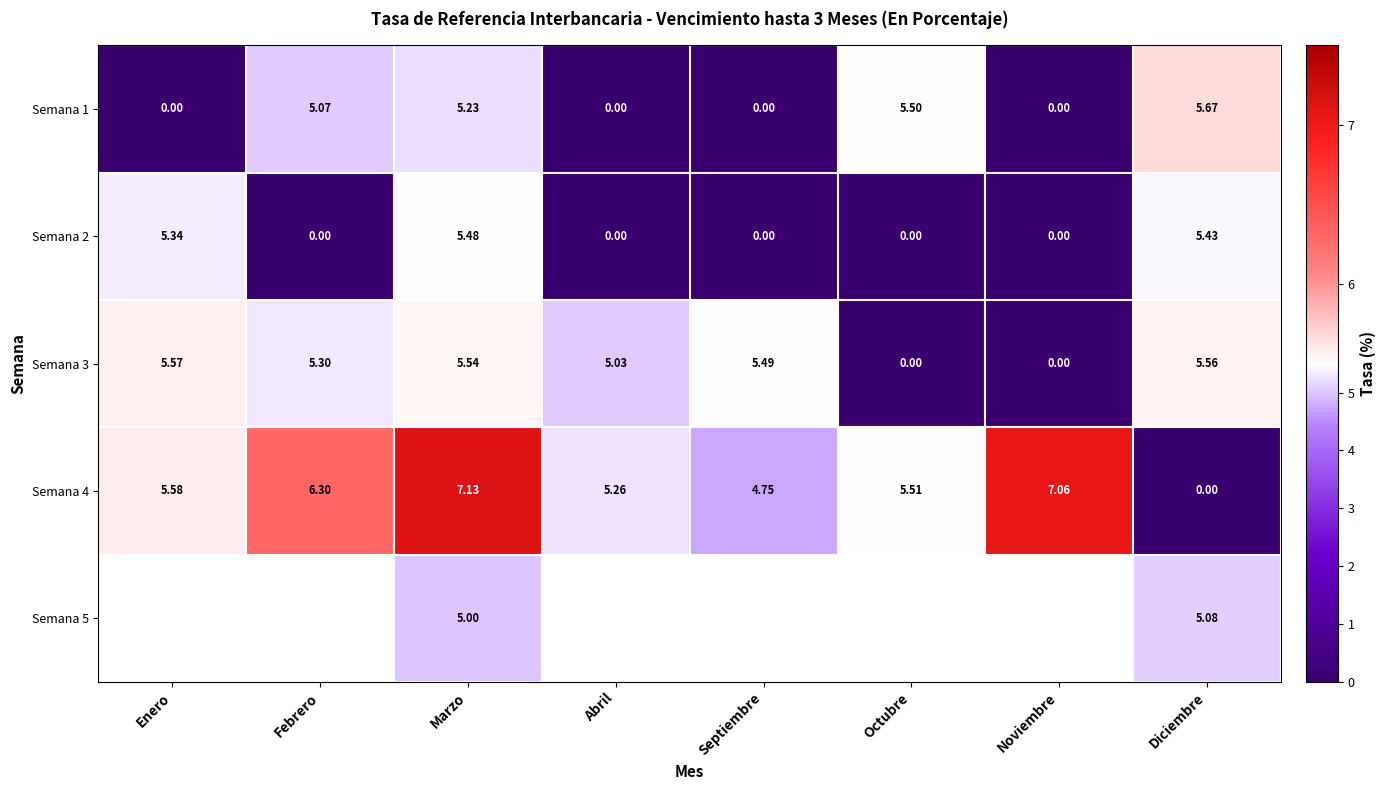

Rank the series at Marzo from highest to lowest value.

Semana 4, Semana 3, Semana 2, Semana 1, Semana 5